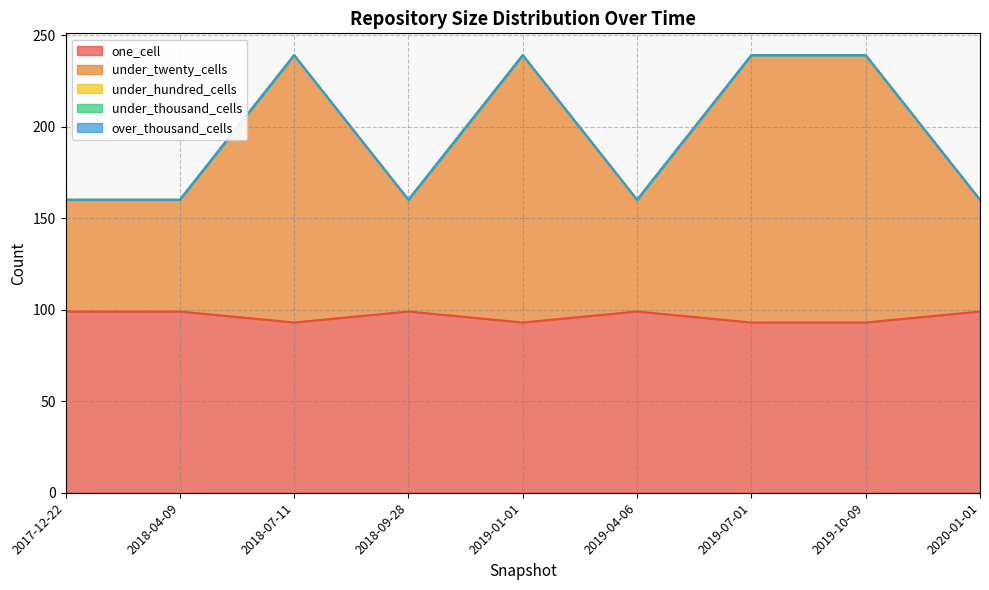

Is it true that one_cell equals 40 at 2018-09-28?

False